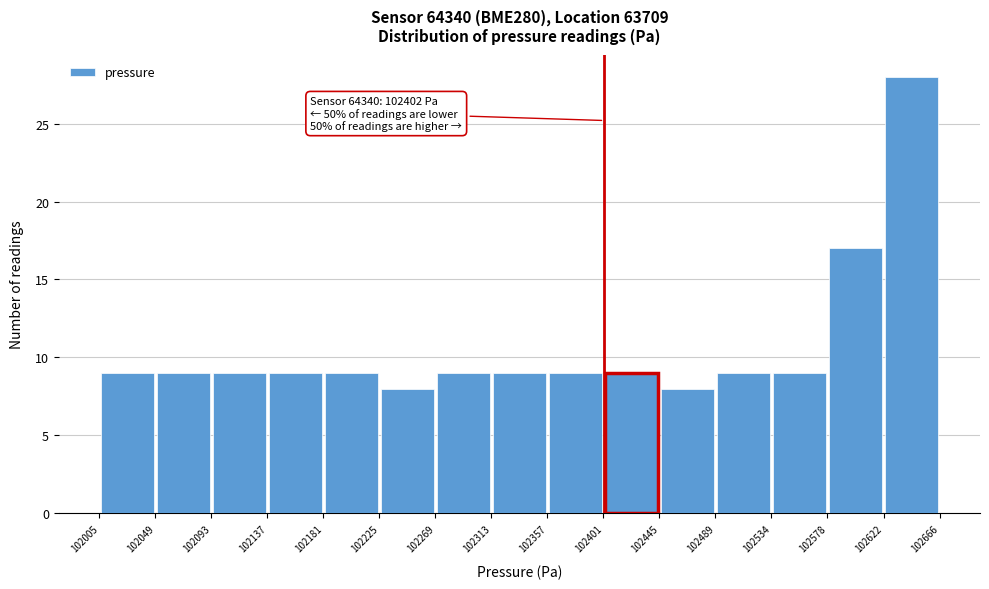

Over which range of the x-axis is the bar tallest?

102622 to 102666